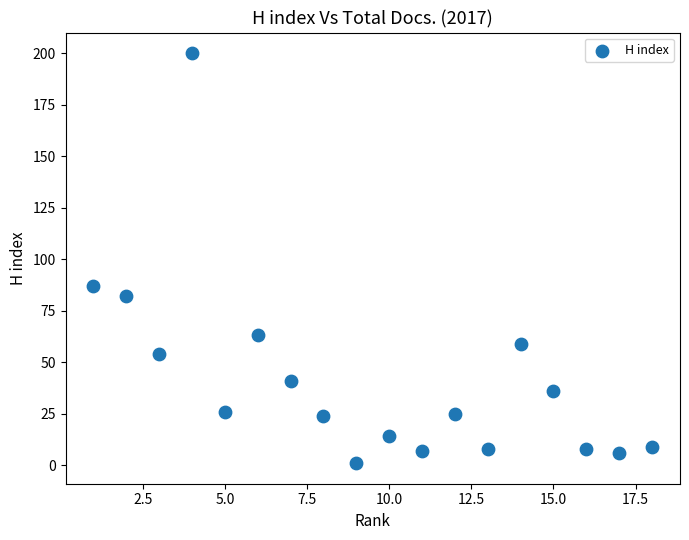

What Y value in the scatter plot is closest to 100?

87